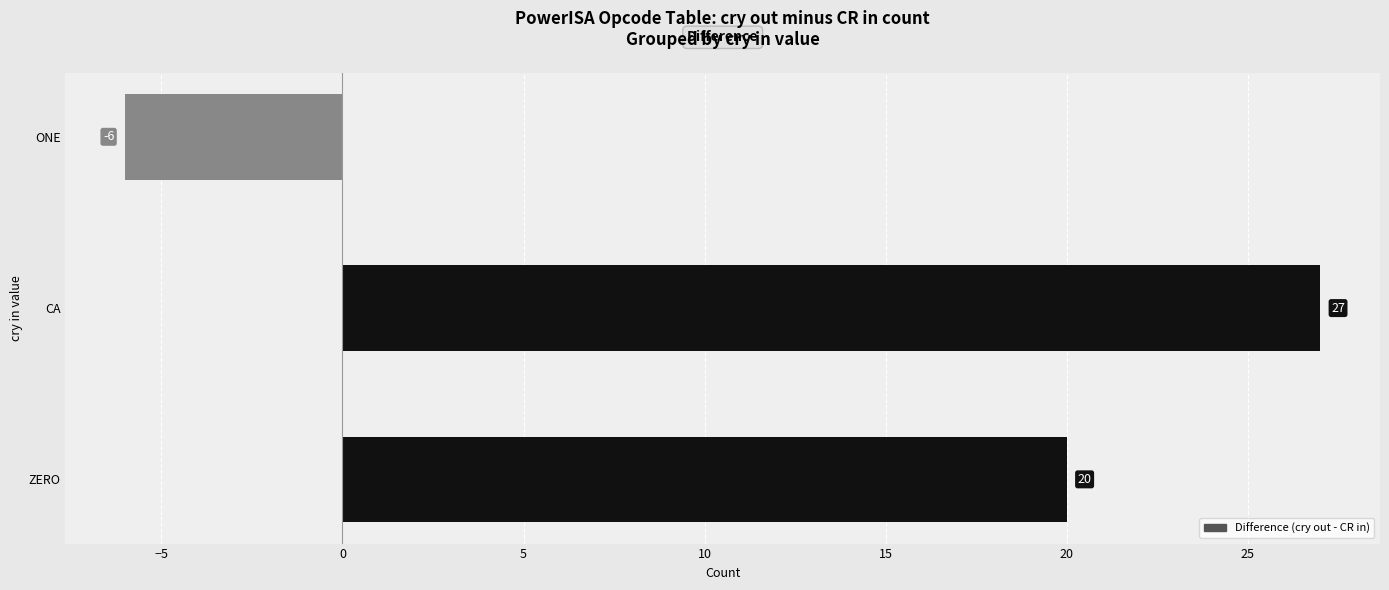

What is the change in value from ZERO to ONE?

-26